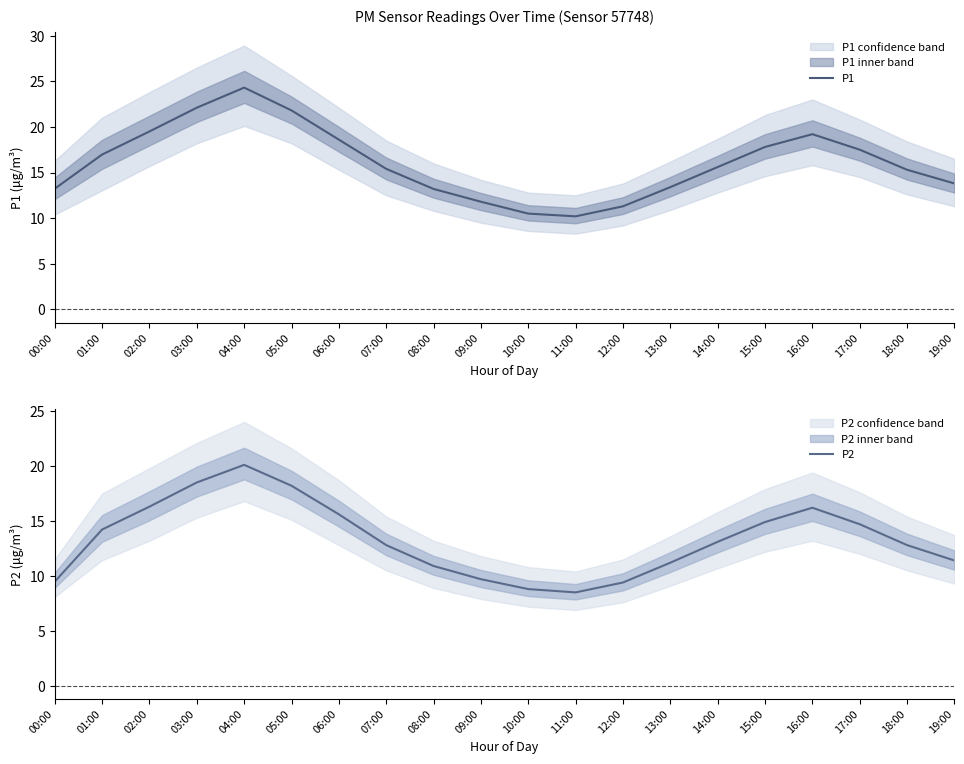

True or false: P1 and P2 intersect in this chart.

False